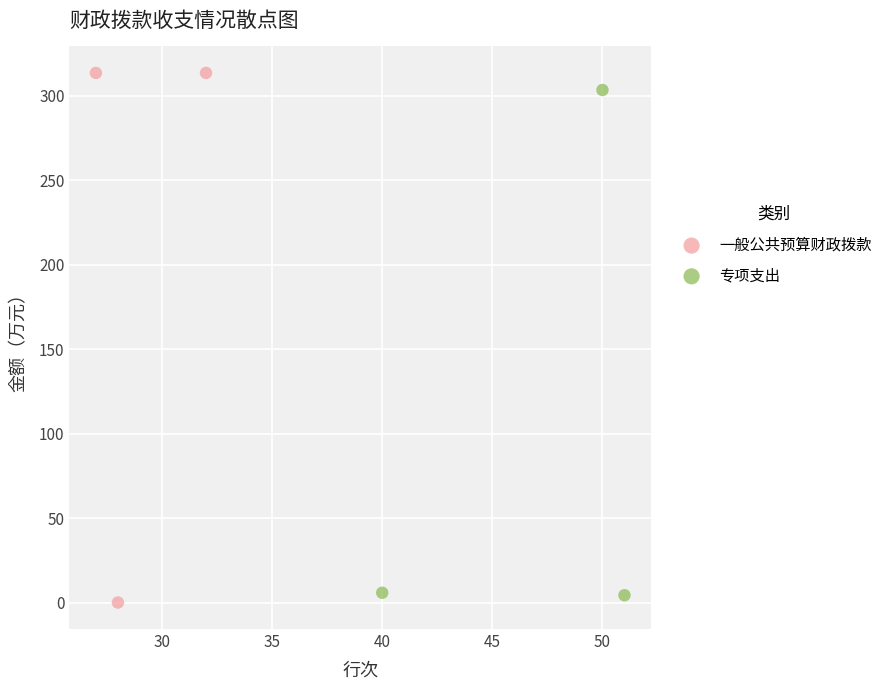

Which series has the widest spread of Y values?

一般公共预算财政拨款